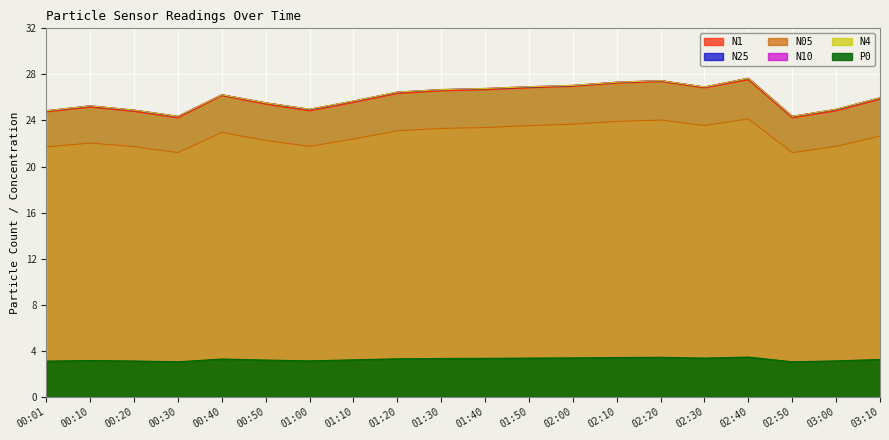

Reading left to right, transcribe all the data shown in this chart.

N1: 24.7	25.1	24.8	24.2	26.1	25.4	24.8	25.6	26.3	26.6	26.7	26.8	27.0	27.2	27.4	26.8	27.5	24.2	24.8	25.8
N25: 24.8	25.2	24.9	24.3	26.2	25.5	24.9	25.7	26.4	26.7	26.8	26.9	27.0	27.3	27.4	26.9	27.6	24.3	24.9	25.9
N05: 21.7	22.0	21.7	21.2	23.0	22.3	21.8	22.4	23.1	23.3	23.4	23.6	23.7	23.9	24.0	23.6	24.1	21.2	21.8	22.6
N10: 24.9	25.3	24.9	24.4	26.2	25.5	25.0	25.7	26.5	26.7	26.8	26.9	27.1	27.3	27.5	26.9	27.7	24.4	25.0	26.0
N4: 24.8	25.3	24.9	24.4	26.2	25.5	25.0	25.7	26.5	26.7	26.8	26.9	27.1	27.3	27.5	26.9	27.7	24.4	25.0	26.0
P0: 3.1	3.2	3.1	3.0	3.3	3.2	3.1	3.2	3.3	3.3	3.4	3.4	3.4	3.4	3.4	3.4	3.5	3.0	3.1	3.2